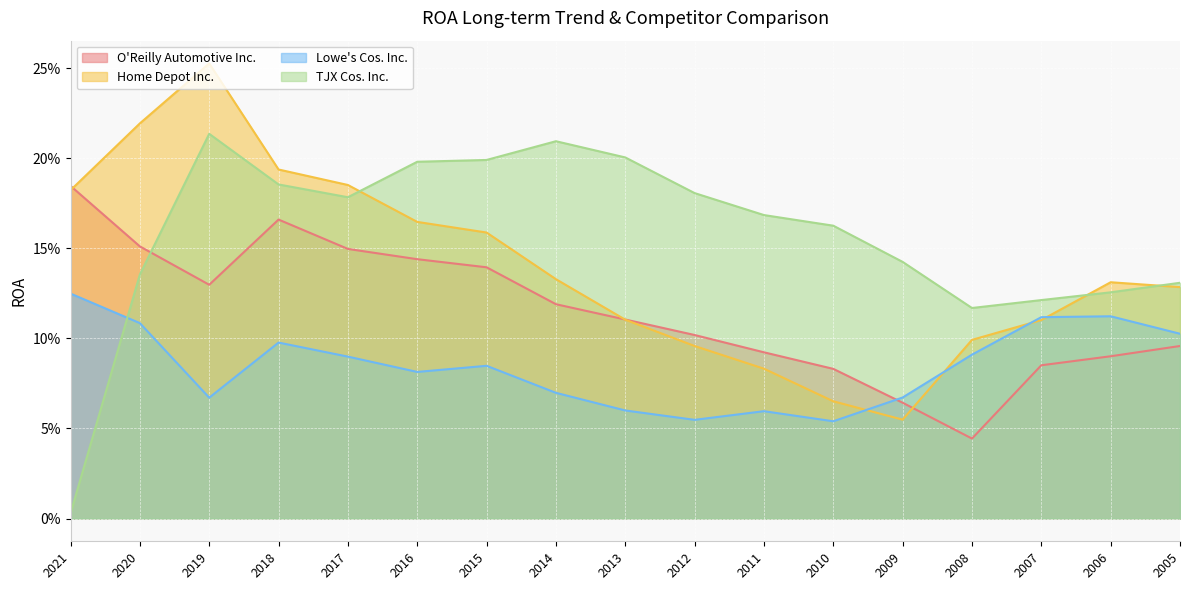

True or false: TJX Cos. Inc. has a value of 0.1 at 2008.

True